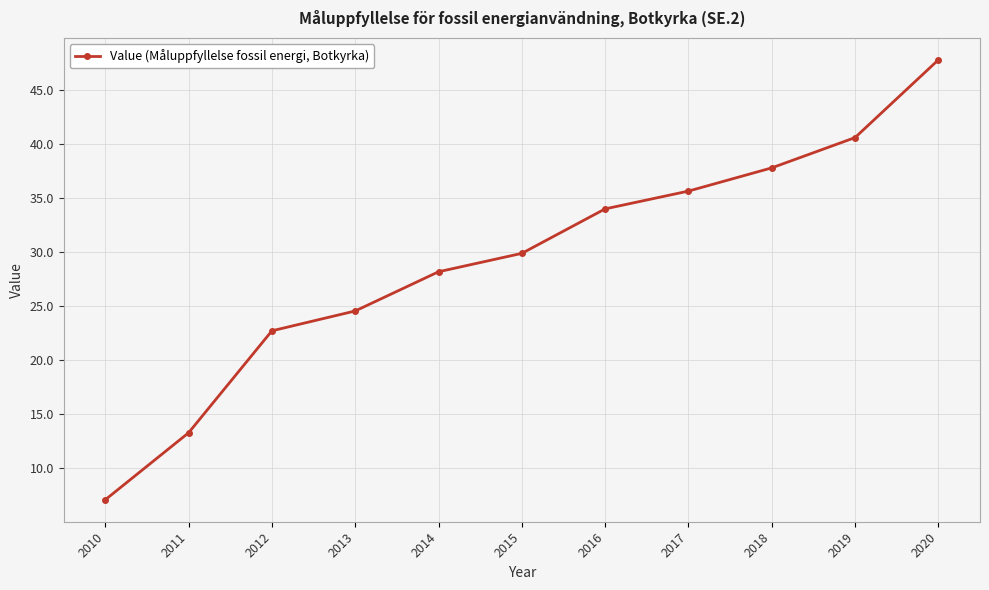

How many categories are shown in the chart?

11